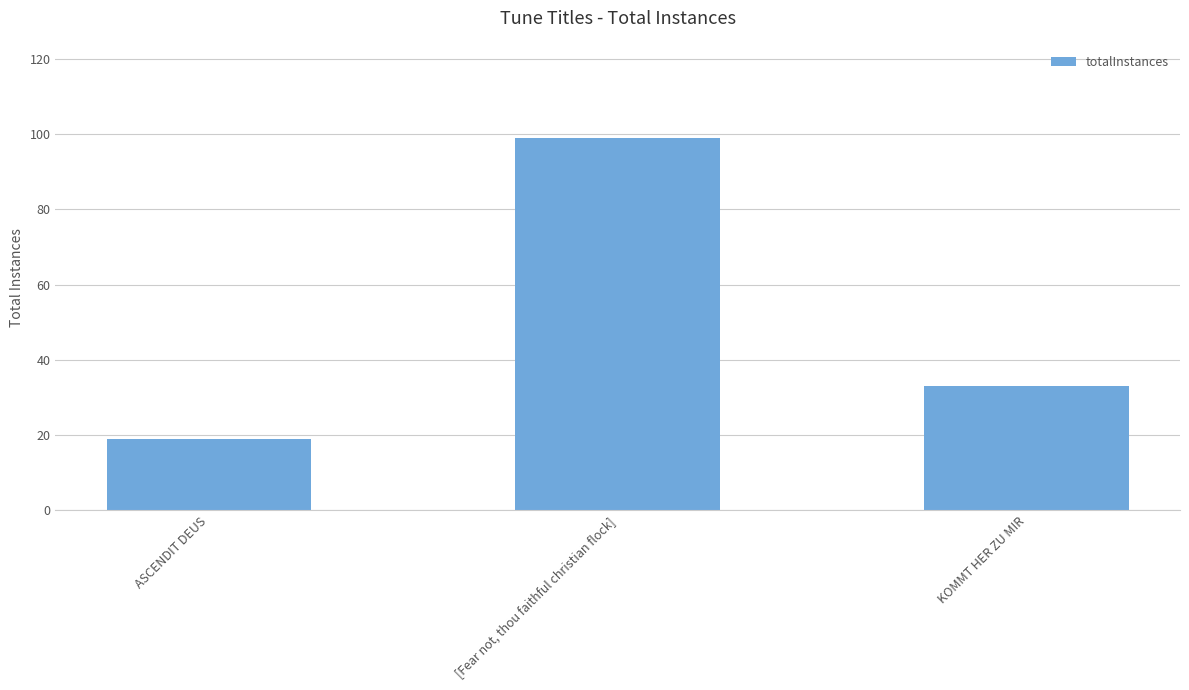

What is the smallest value displayed?

19